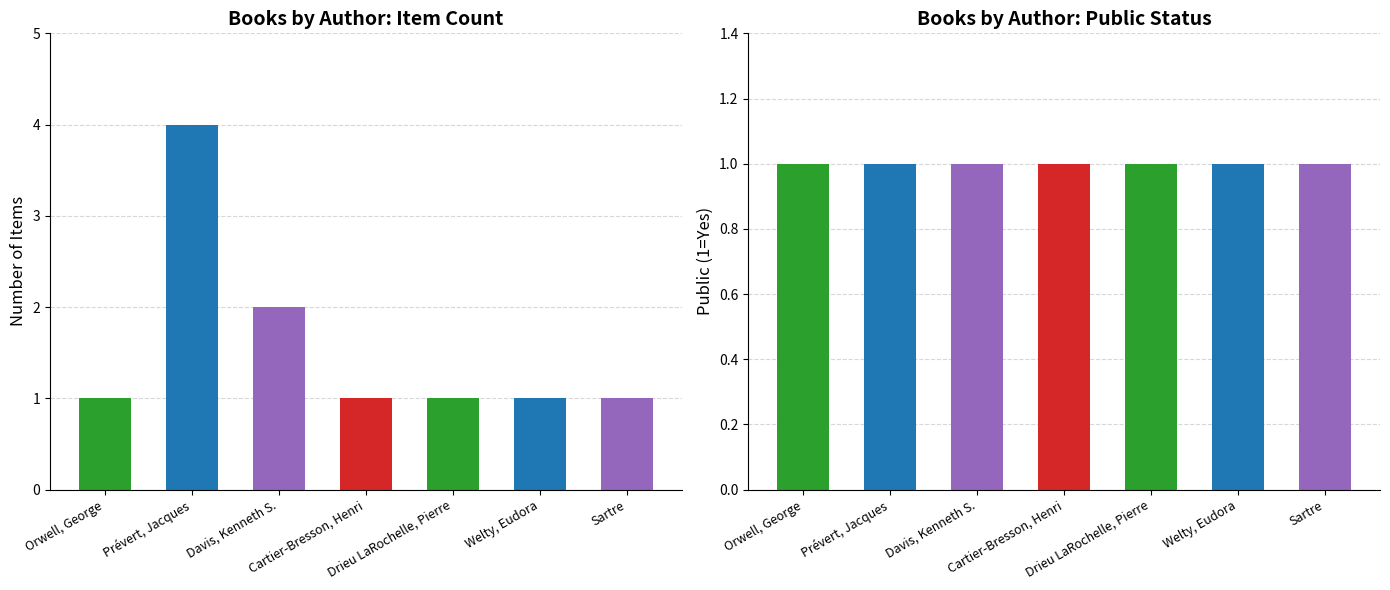

The value at Drieu LaRochelle, Pierre is 1. True or false?

False